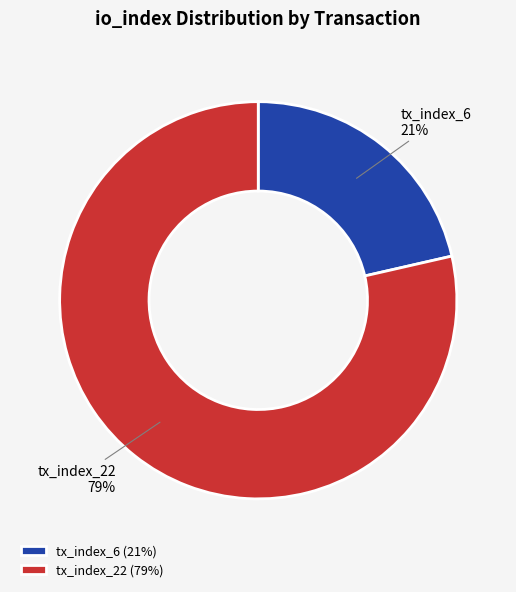

To the nearest percent, what portion does tx_index_22 represent?

79%